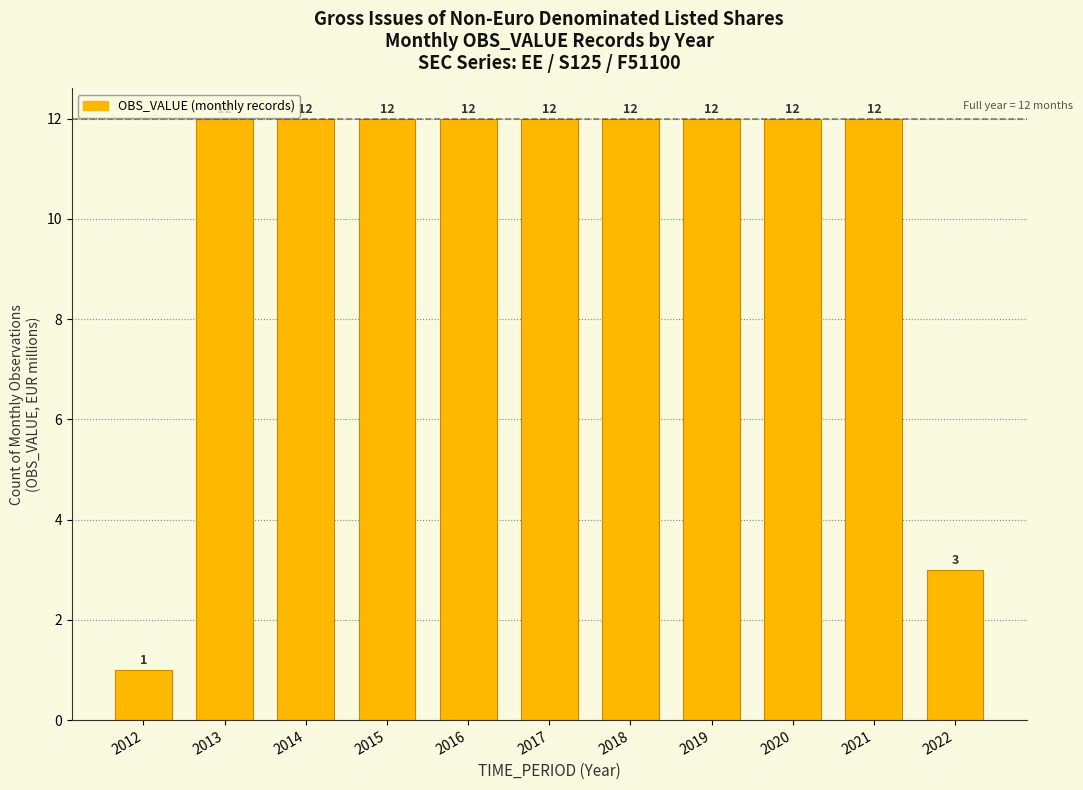

Reading left to right, transcribe all the data shown in this chart.

1	12	12	12	12	12	12	12	12	12	3